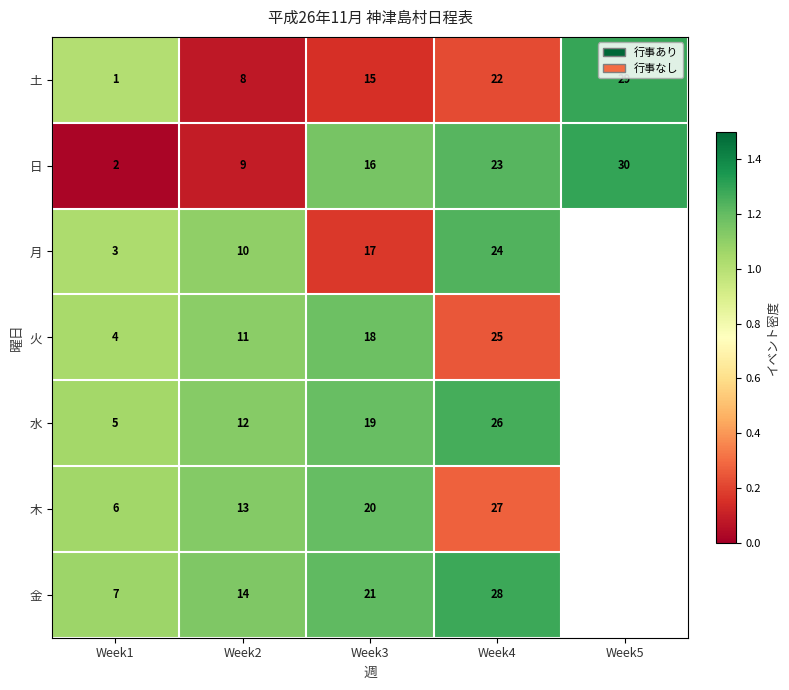

Rank the series at Week1 from highest to lowest value.

金, 木, 水, 火, 月, 日, 土